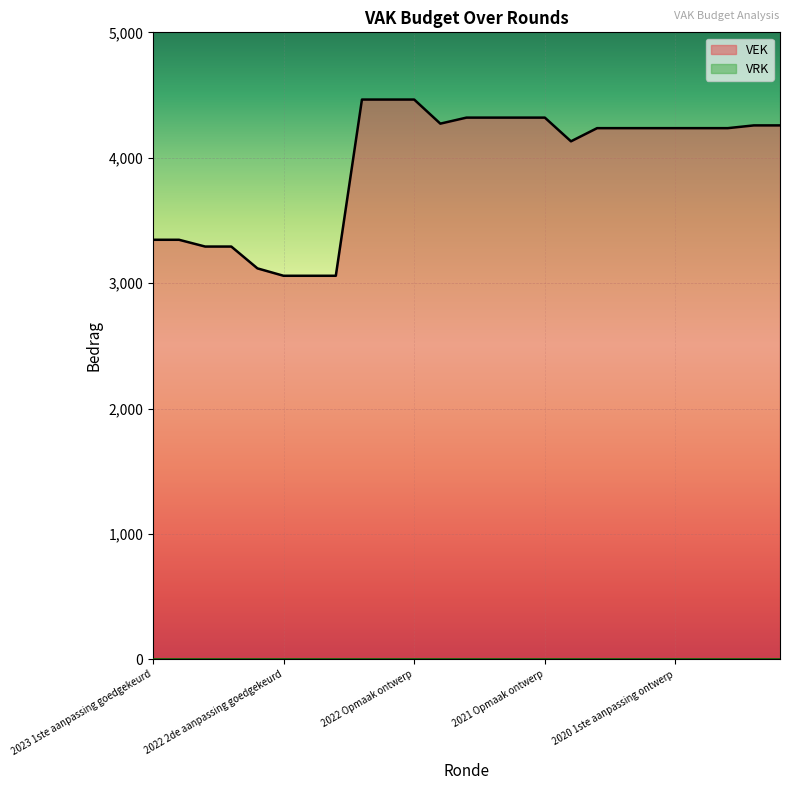

Approximately how many times larger is the value at 2021 1ste aanpassing goedgekeurd compared to 2022 Opmaak ontwerp?

1.0